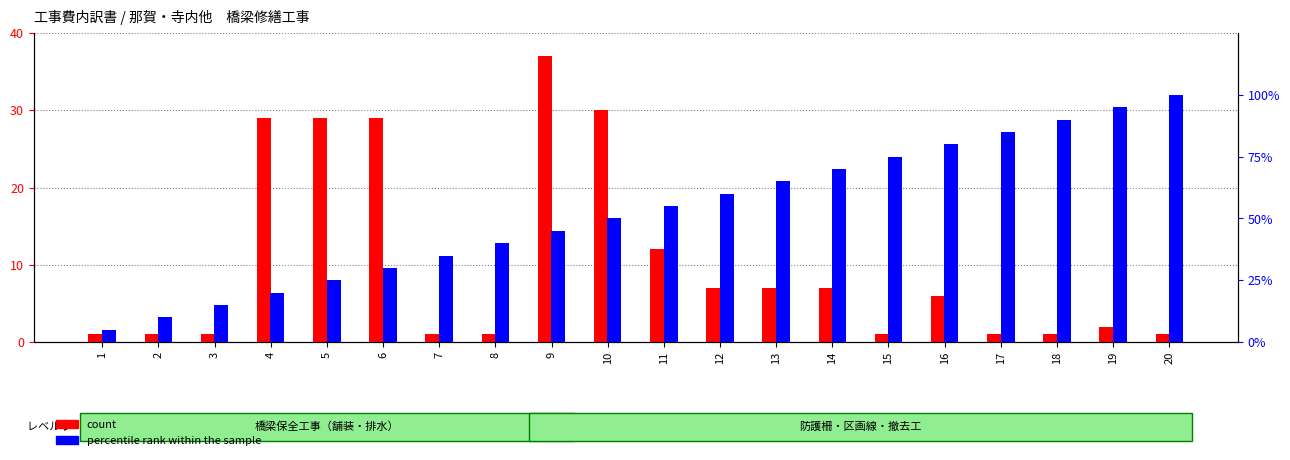

Reading left to right, list all the values displayed in this chart.

count: 1	1	1	29	29	29	1	1	37	30	12	7	7	7	1	6	1	1	2	1
percentile rank within the sample: 1	2	3	4	5	6	7	8	9	10	11	12	13	14	15	16	17	18	19	20